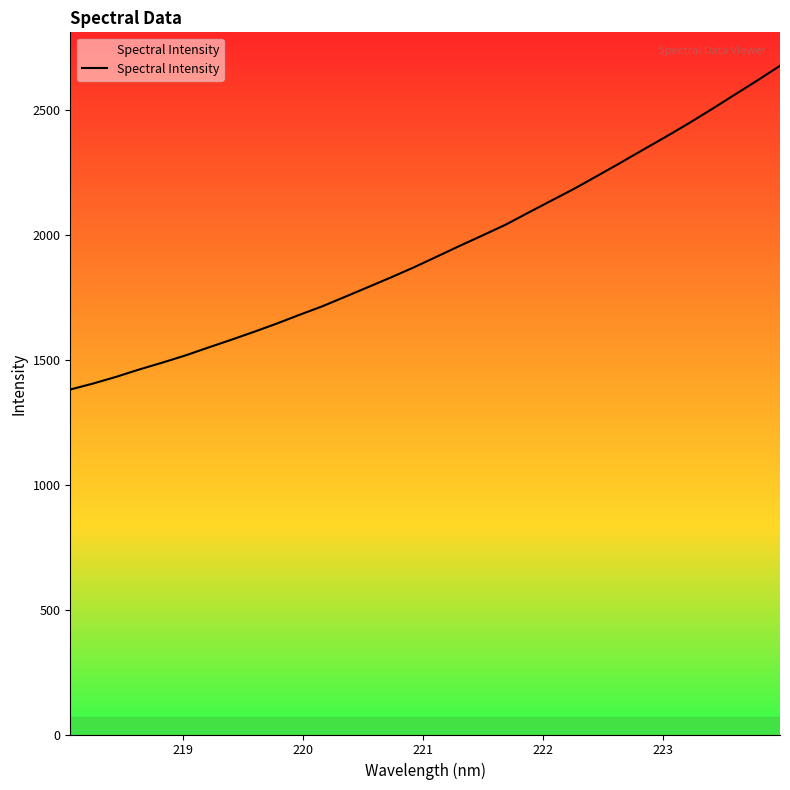

How many lines are shown in the chart?

1